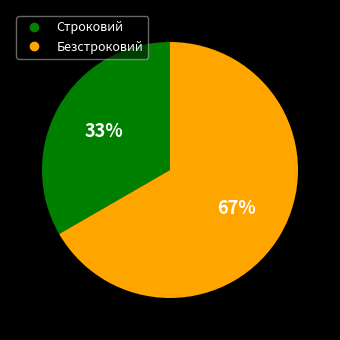

To the nearest percent, what portion does Безстроковий represent?

67%